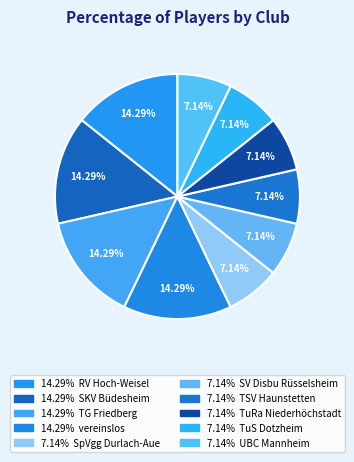

Which category has the biggest portion of the pie?

RV Hoch-Weisel